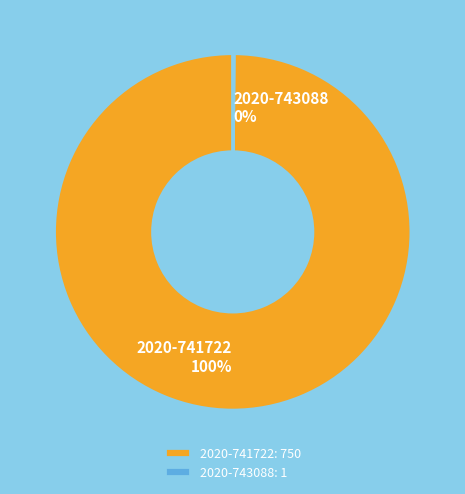

Is it true that 2020-741722 is 100% of the pie?

True